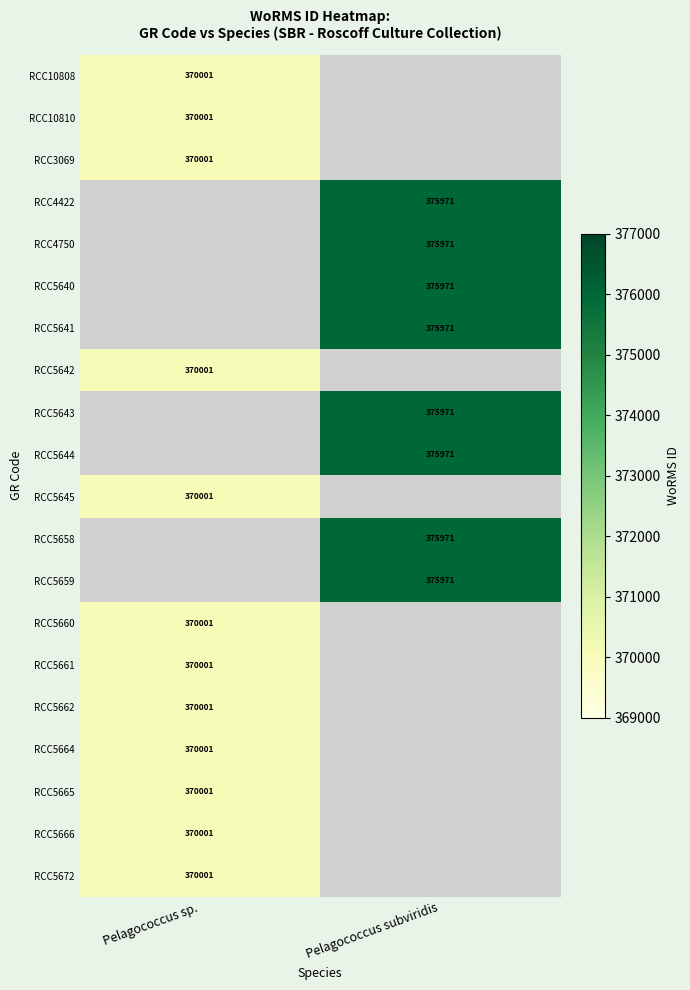

The value of RCC5660 at Pelagococcus sp. is 104640. True or false?

False